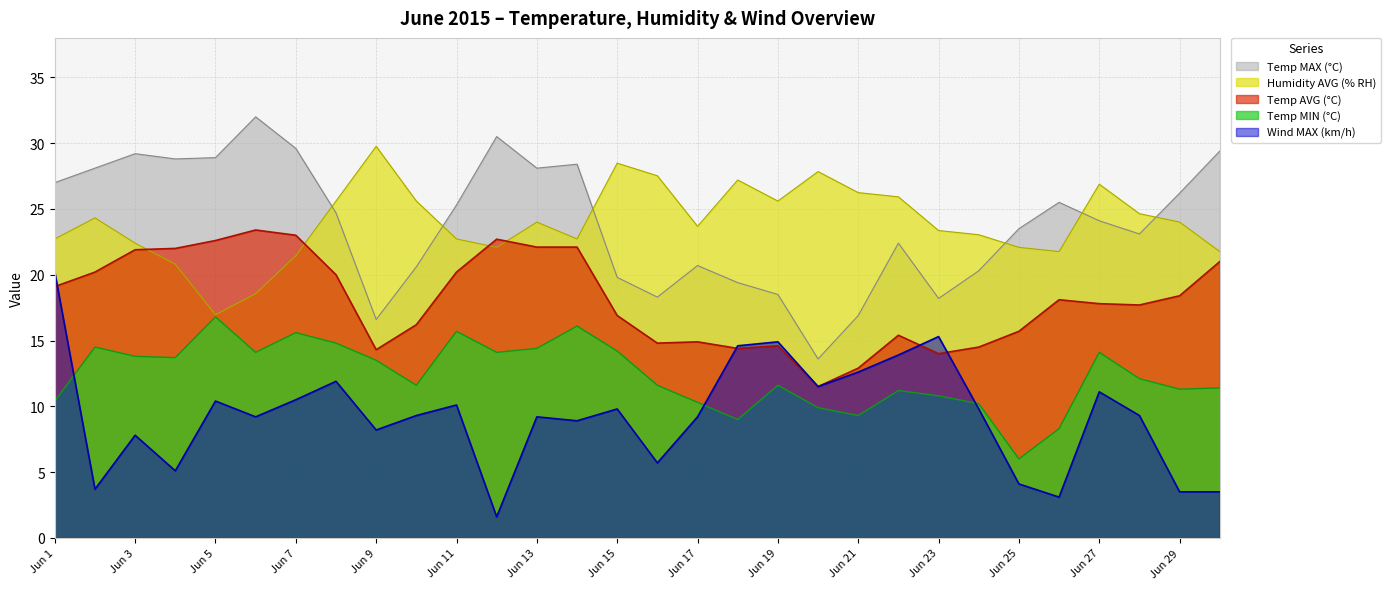

What is the difference between the maximum and second lowest values in the Temp MAX (°C) series?

15.4